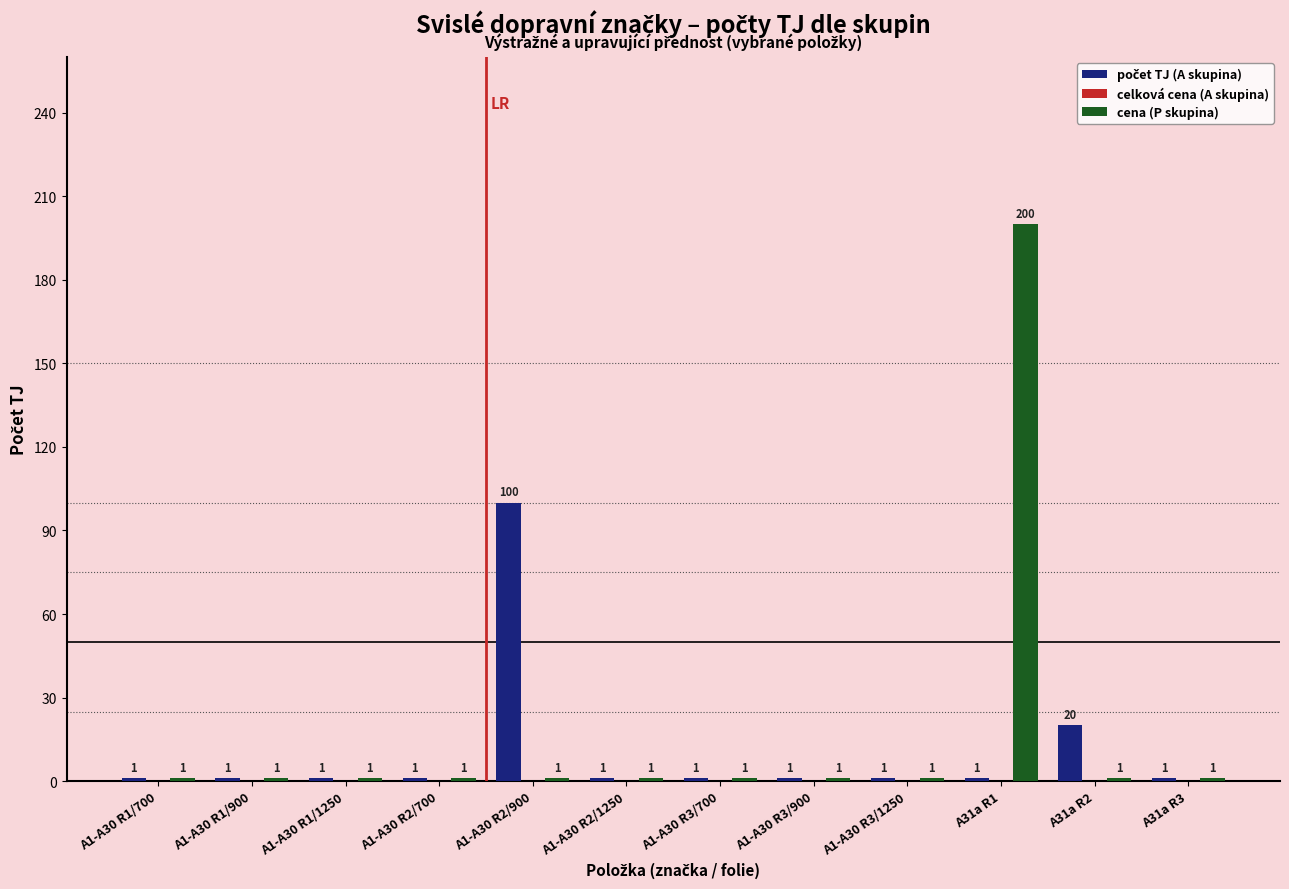

How many bars are there in each group?

2